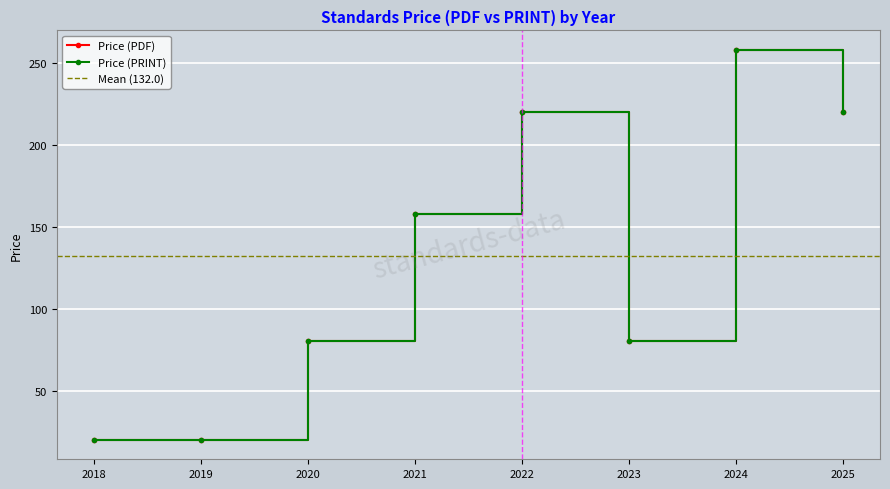

True or false: Price (PDF) and Price (PRINT) intersect in this chart.

False